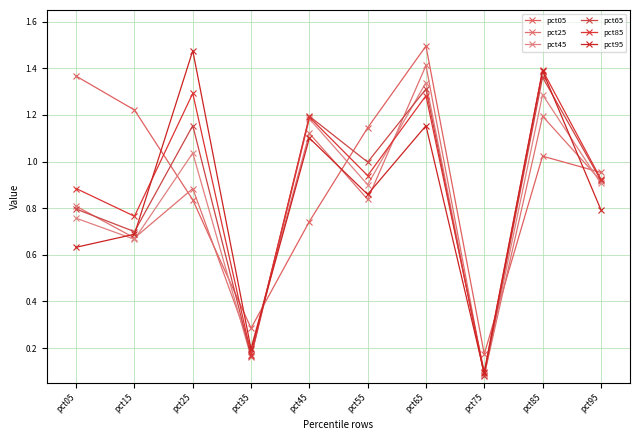

Reading left to right, list all the values displayed in this chart.

pct05: 1.4	1.2	0.8	0.3	0.7	1.1	1.5	0.2	1.0	1.0
pct25: 0.8	0.7	0.9	0.2	1.1	0.8	1.4	0.1	1.2	0.9
pct45: 0.8	0.7	1.0	0.2	1.2	0.9	1.3	0.1	1.3	0.9
pct65: 0.8	0.7	1.2	0.2	1.2	1.0	1.3	0.1	1.4	0.9
pct85: 0.9	0.8	1.3	0.2	1.2	0.9	1.3	0.1	1.4	0.9
pct95: 0.6	0.7	1.5	0.2	1.1	0.9	1.2	0.1	1.4	0.8